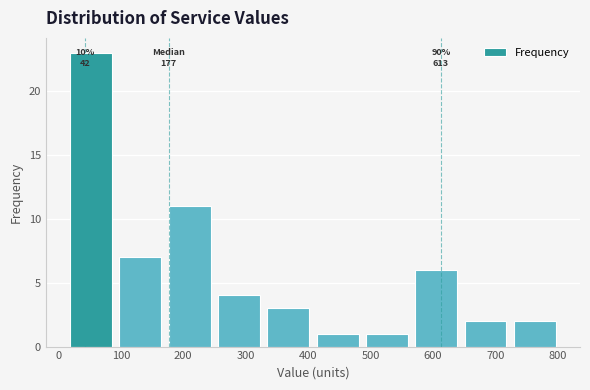

Over which range of the x-axis is the bar tallest?

20 to 100